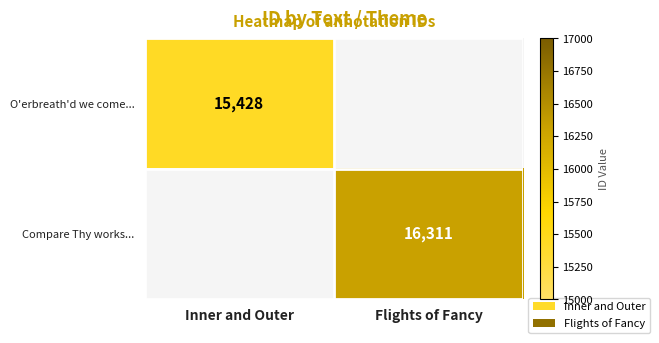

Is it true that Compare Thy works... equals 10227 at Flights of Fancy?

False